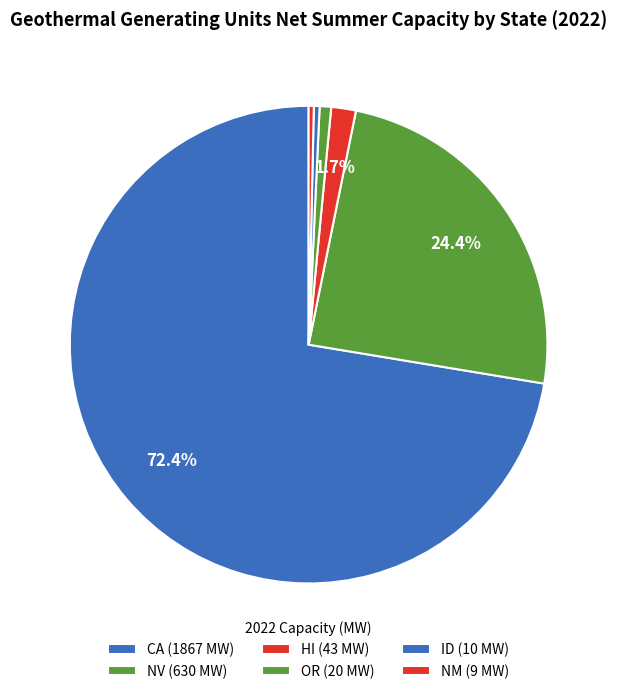

How many slices are in this pie chart?

6